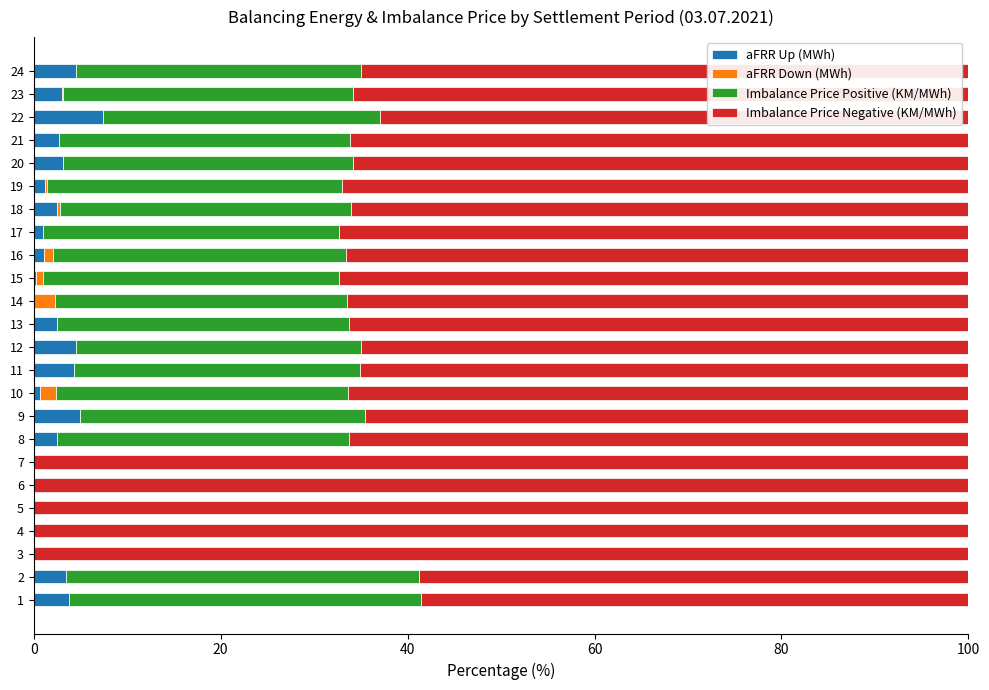

What is the total value across all series at 12?

100.0